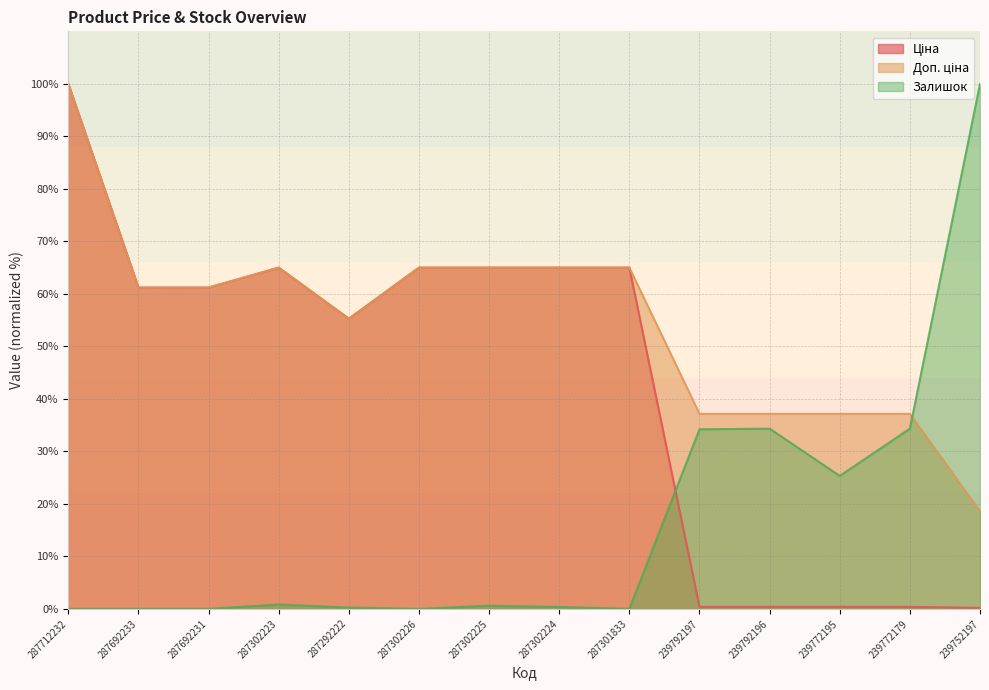

List the labels in order of Залишок value, smallest first.

287712232, 287692233, 287692231, 287302226, 287301833, 287292222, 287302224, 287302225, 287302223, 239772195, 239792197, 239792196, 239772179, 239752197